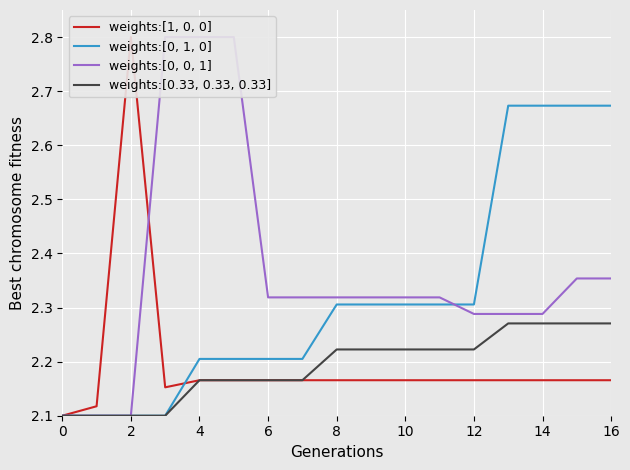

Which series ends up on top after the final intersection of weights:[1, 0, 0] and weights:[0, 0, 1]?

weights:[0, 0, 1]